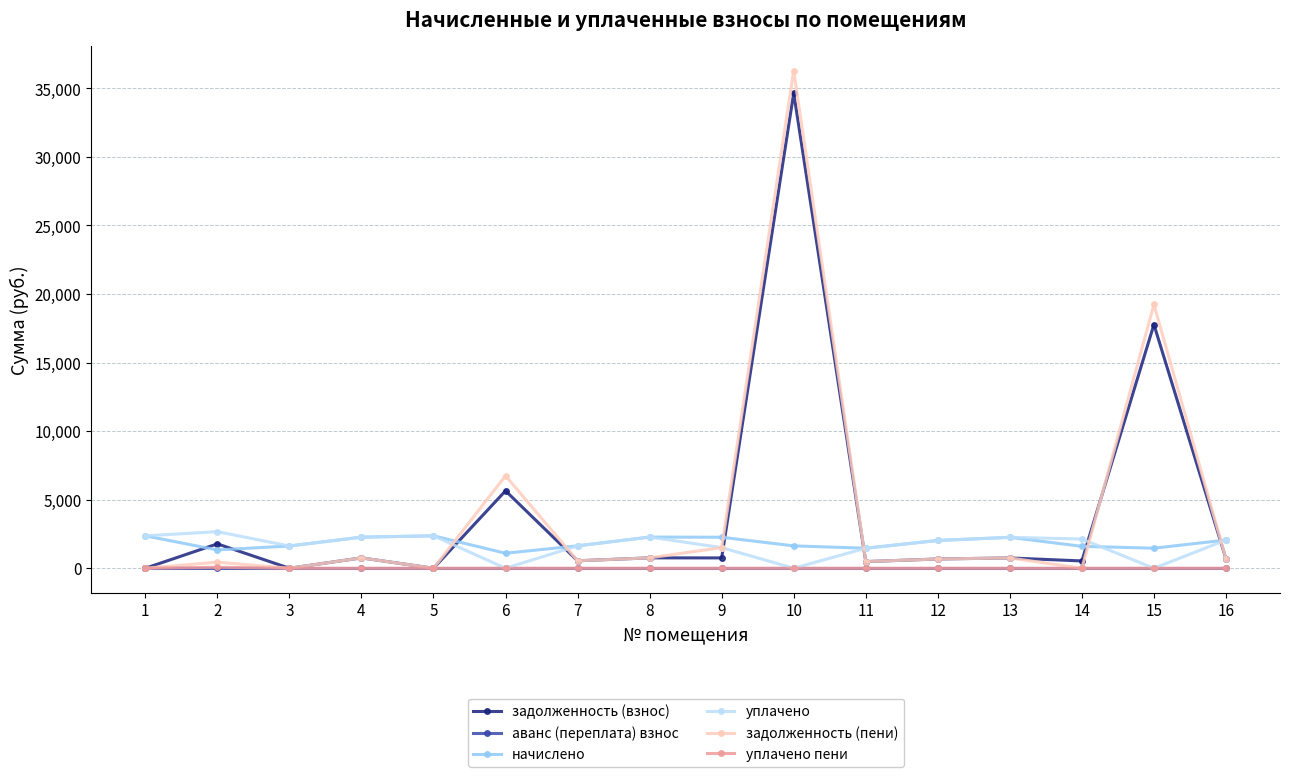

True or false: задолженность (пени) has more than 2 interior local peaks.

True